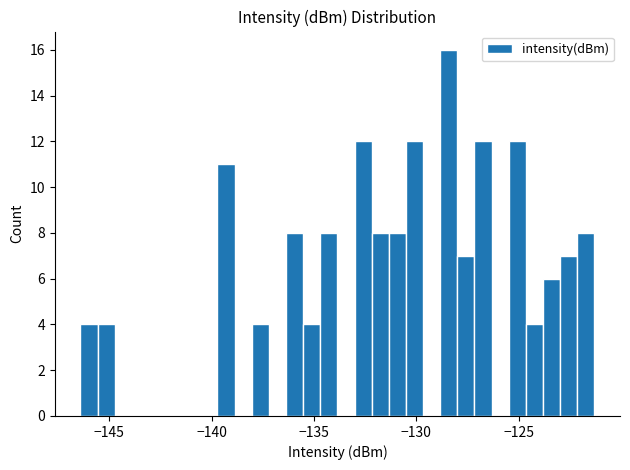

Read against the x-axis, roughly where is the centre of the tallest bar?

-128.5